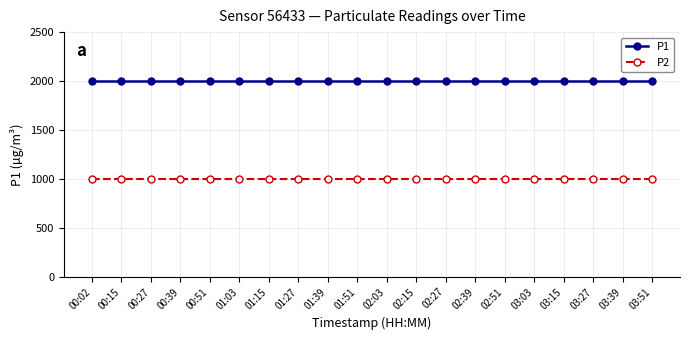

The value of P2 at 00:02 is 1691.1. True or false?

False